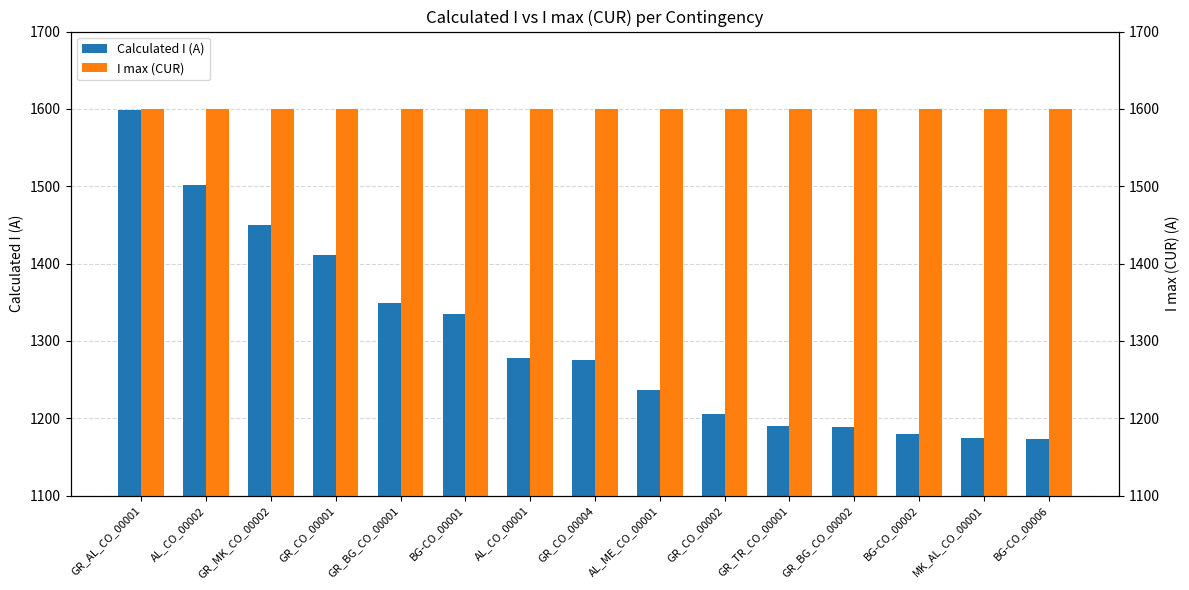

Which has a higher value, MK_AL_CO_00001 or BG-CO_00002?

BG-CO_00002